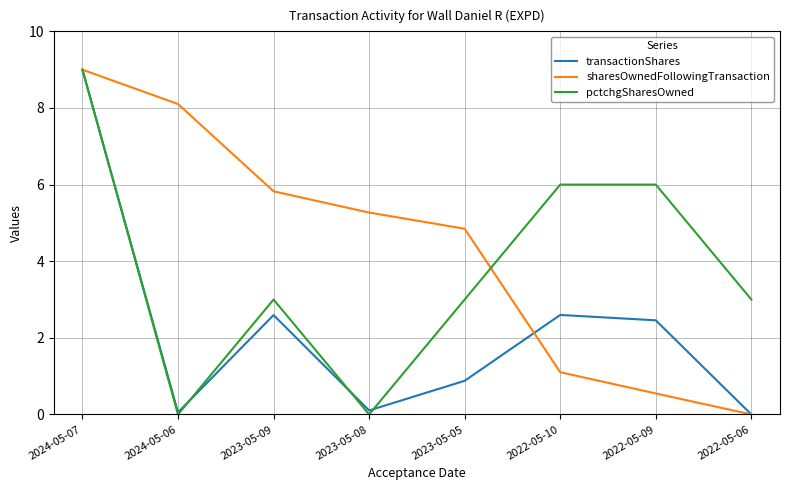

At which category does pctchgSharesOwned reach its first local peak?

2023-05-09